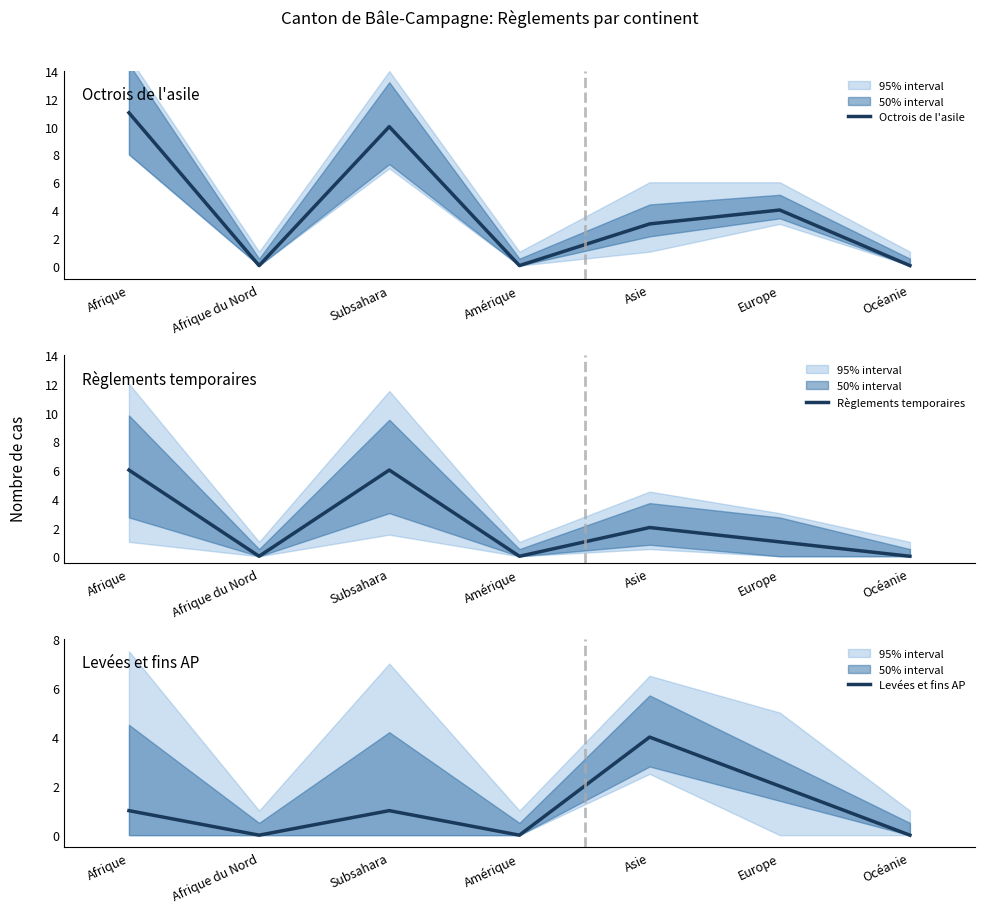

True or false: Règlements temporaires and Levées et fins AP cross at least once.

False